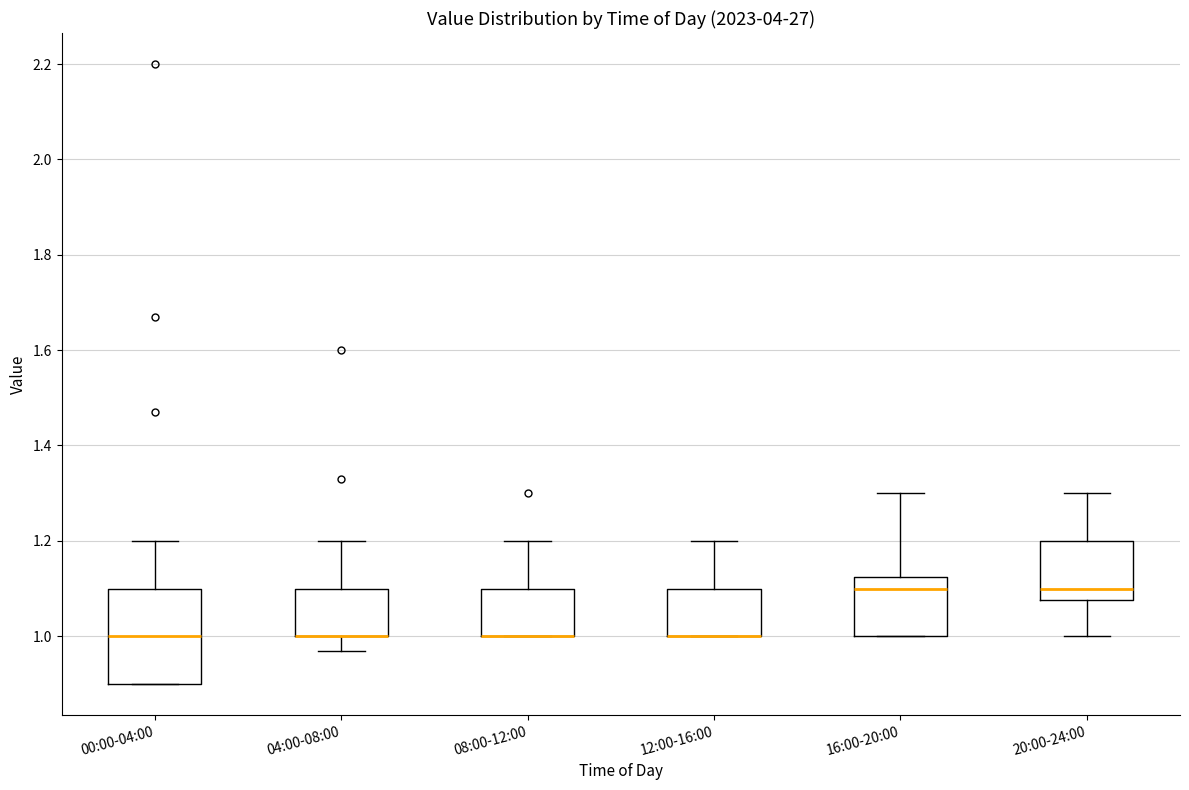

Where does the upper whisker of the box for 12:00-16:00 end on the y-axis? The values are not printed on the chart, so give them approximately, as read against the axis.

1.20